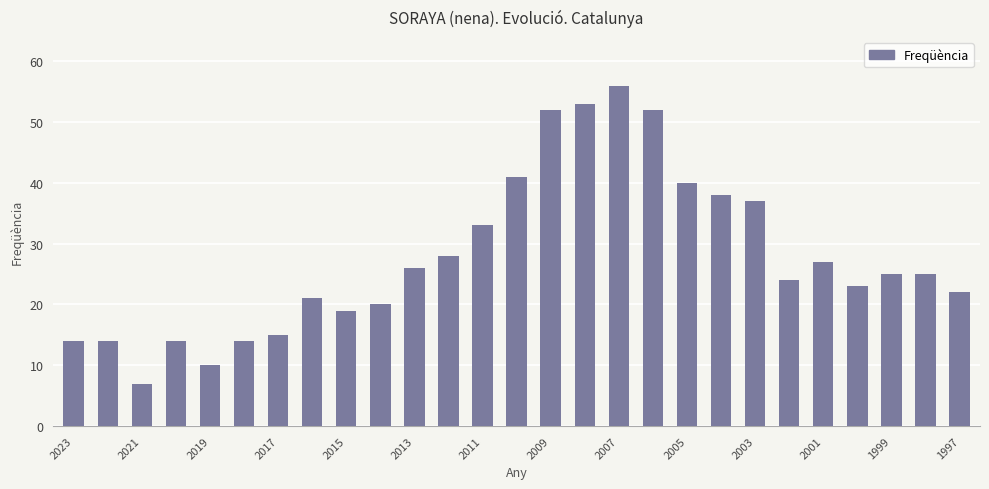

What is the difference between the second highest and minimum values?

46